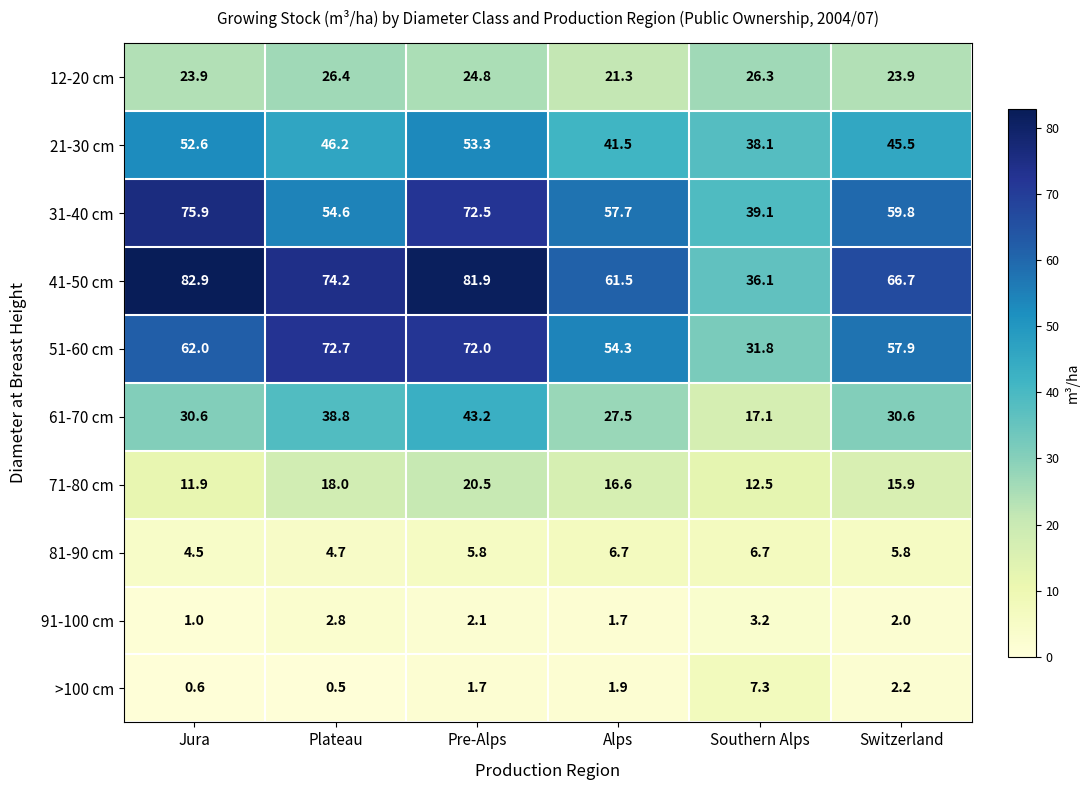

The 71-80 cm series shows 23.7 at Alps. True or false?

False